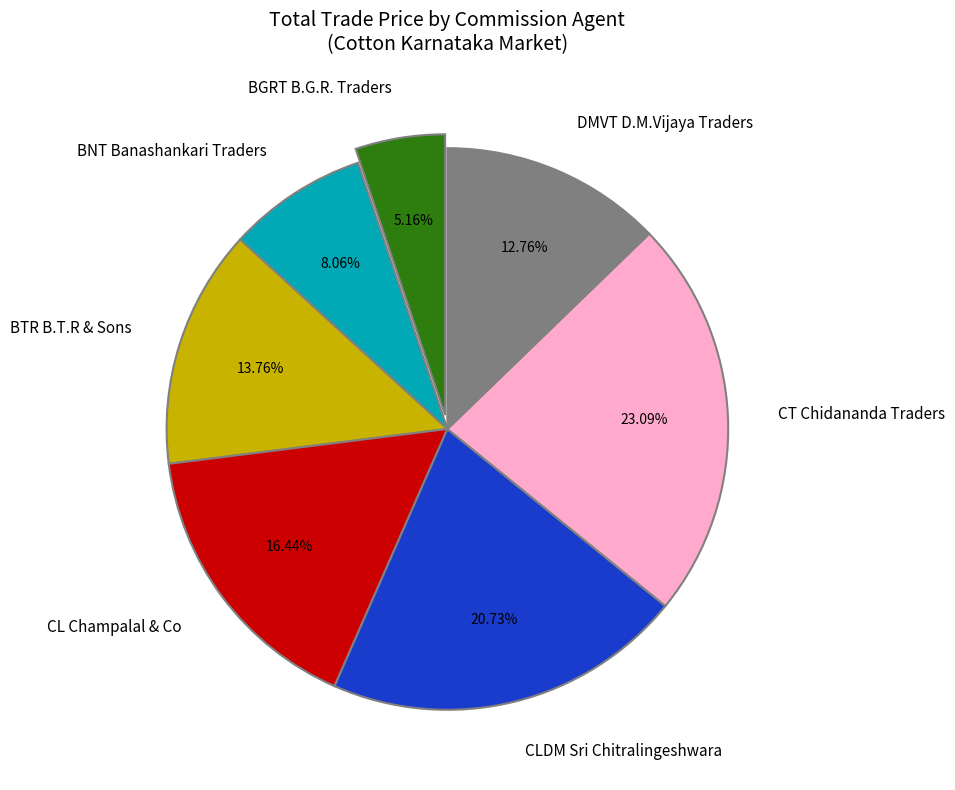

How many slices are in this pie chart?

7